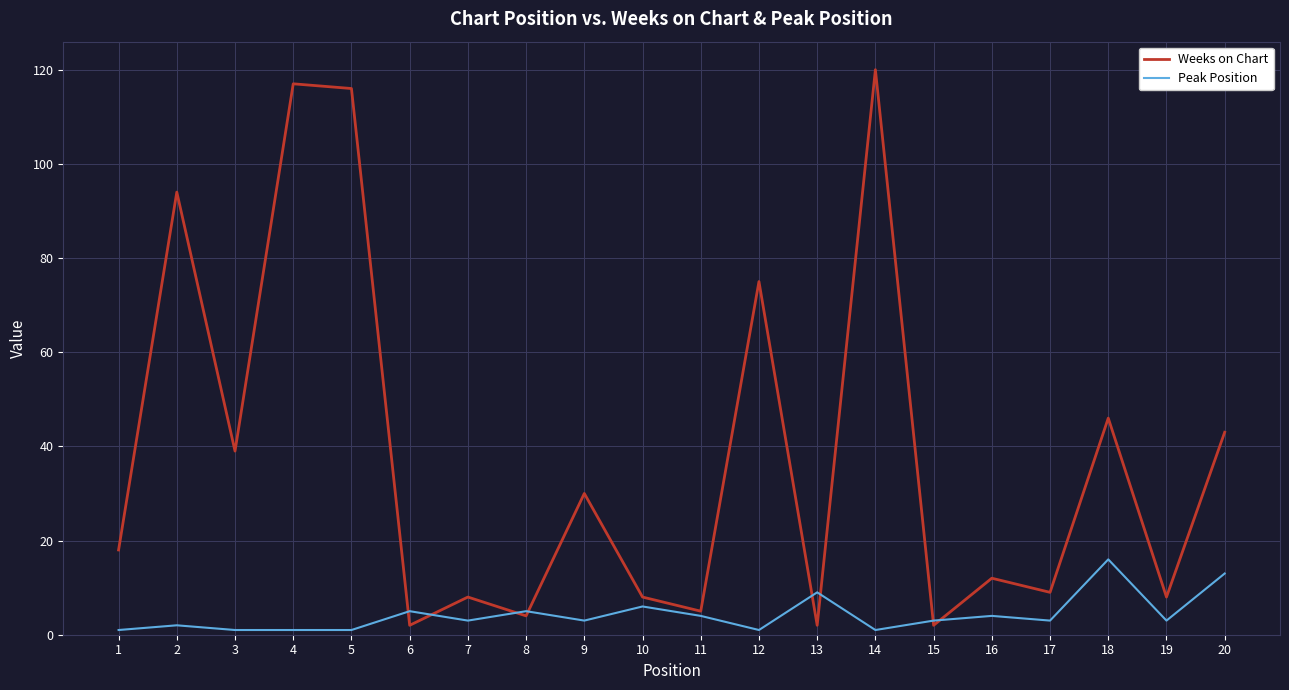

Reading right to left, what are all the values shown in this chart?

Weeks on Chart: 43	8	46	9	12	2	120	2	75	5	8	30	4	8	2	116	117	39	94	18
Peak Position: 13	3	16	3	4	3	1	9	1	4	6	3	5	3	5	1	1	1	2	1